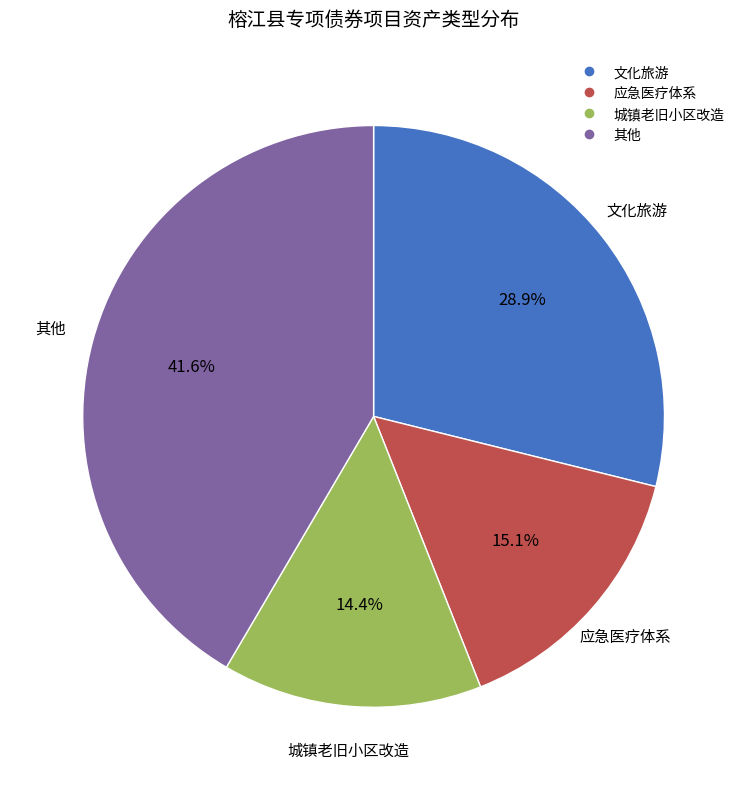

Between 其他 and 城镇老旧小区改造, which is larger?

其他